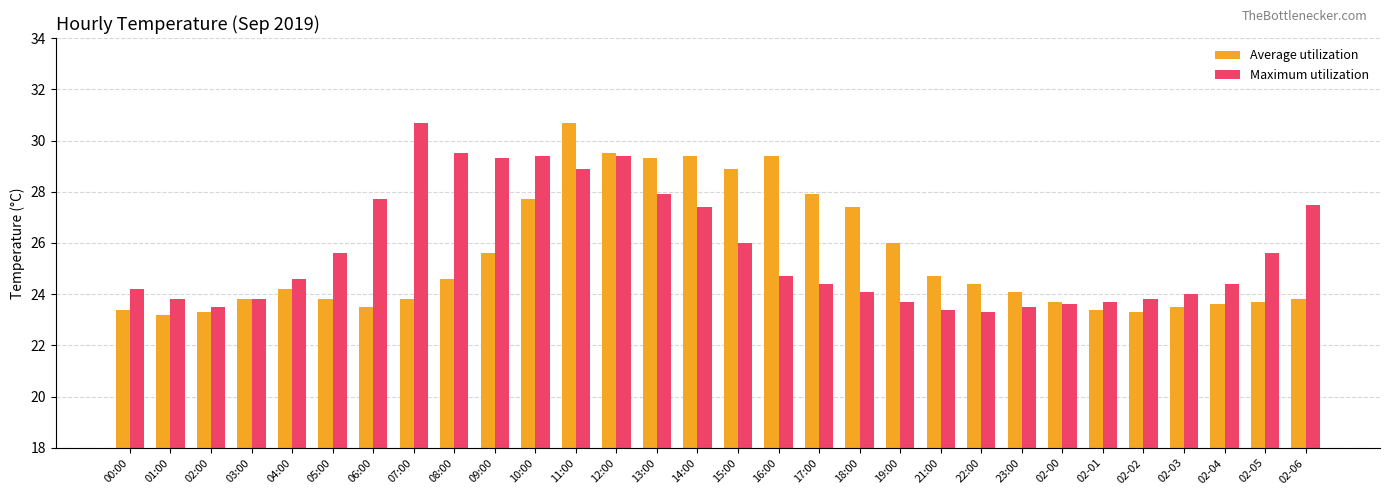

What is the sum of the Maximum utilization values at 14:00 and 00:00?

51.6